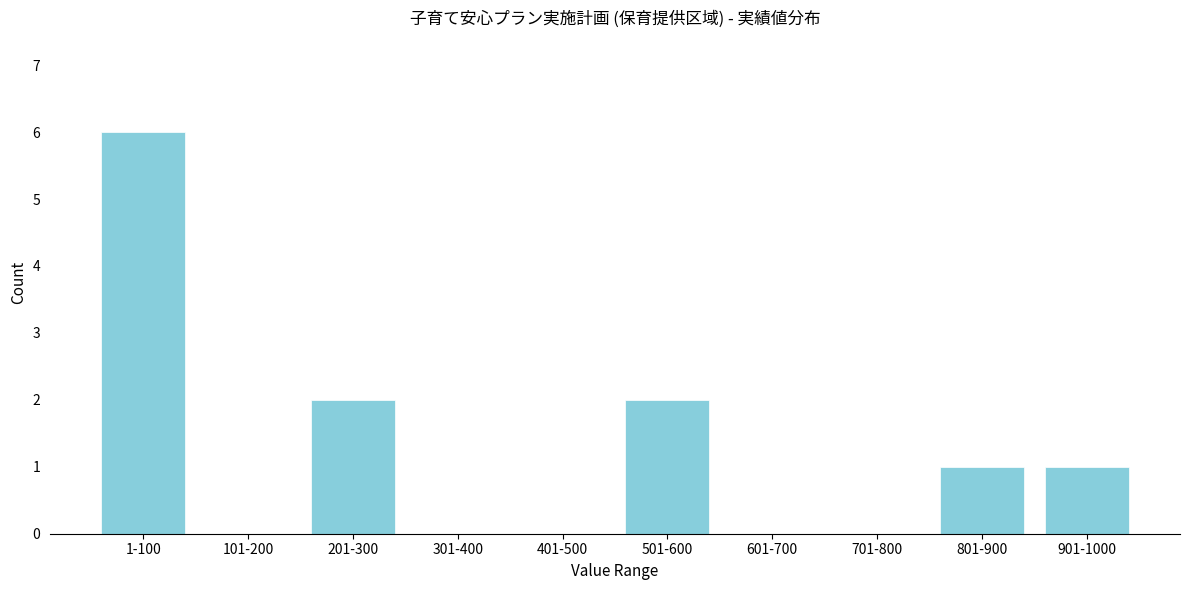

Reading left to right, transcribe all the data shown in this chart.

1-100=6	101-200=0	201-300=2	301-400=0	401-500=0	501-600=2	601-700=0	701-800=0	801-900=1	901-1000=1